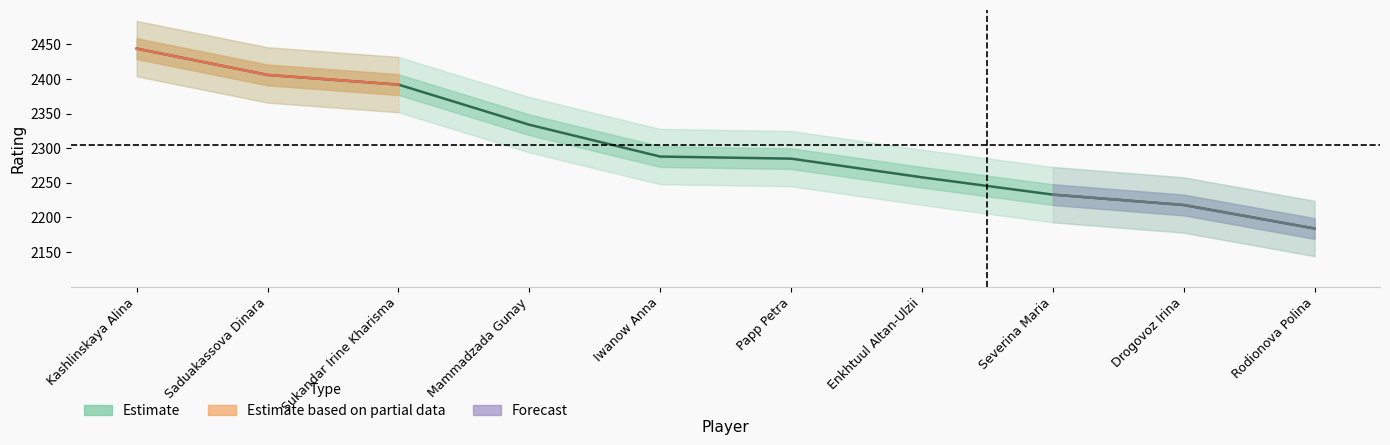

Reading right to left, extract all data points from this chart.

2184	2218	2233	2258	2285	2288	2334	2392	2406	2444